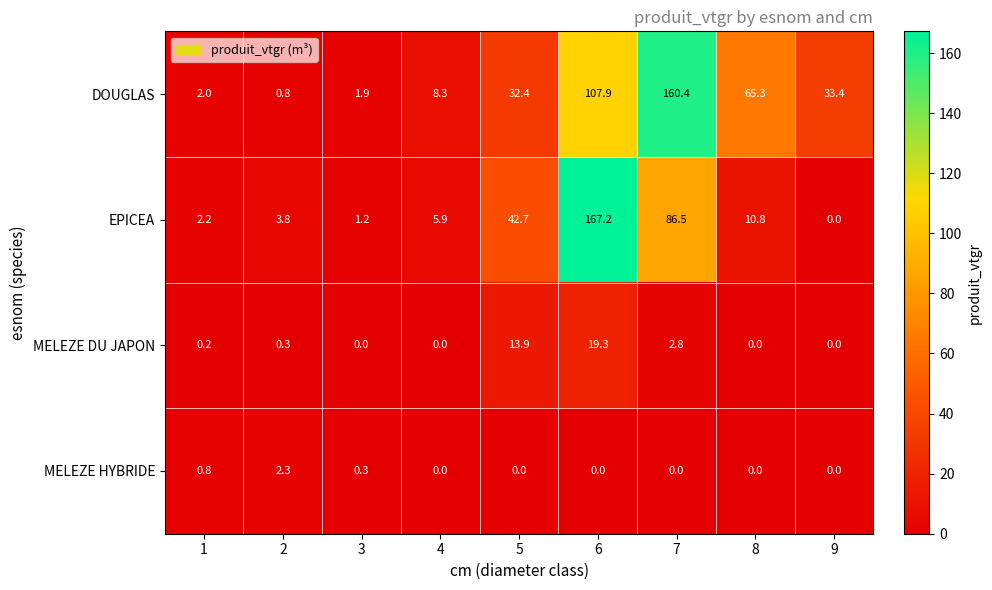

What is the sum of the DOUGLAS values at 1 and 5?

34.4